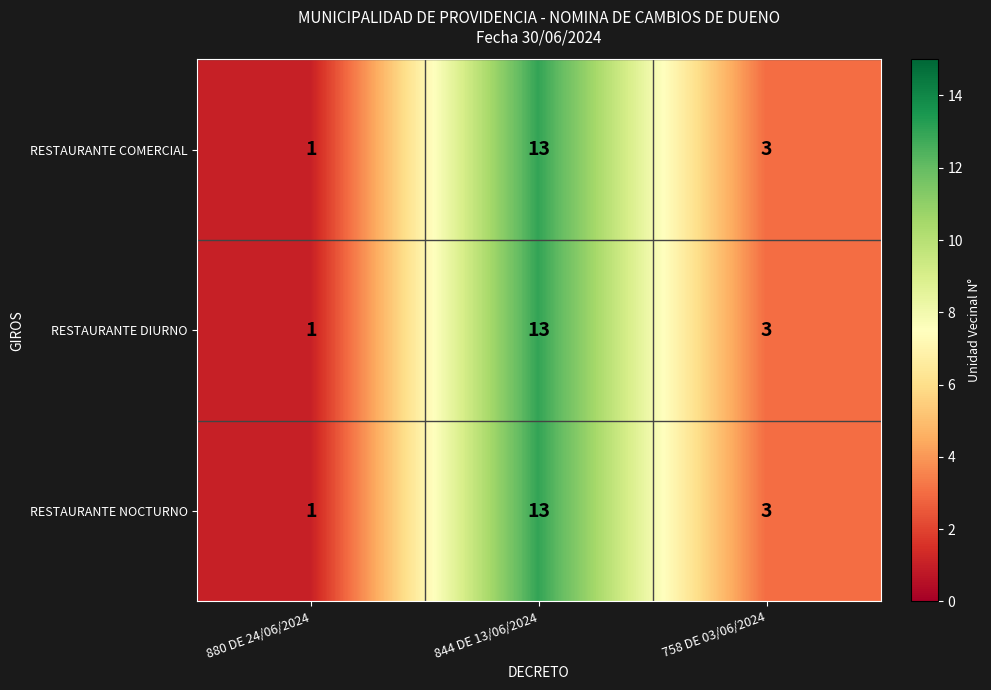

The value of RESTAURANTE NOCTURNO at 844 DE 13/06/2024 is 13. True or false?

True